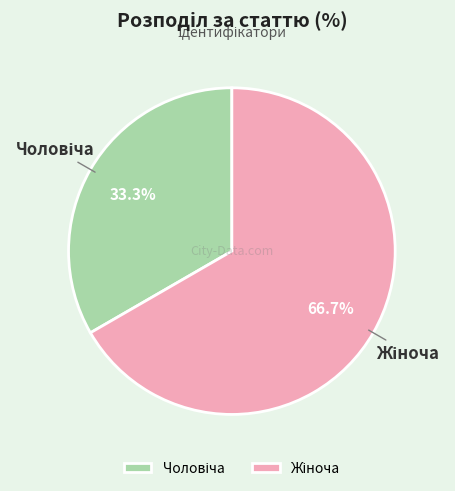

How many slices are in this pie chart?

2